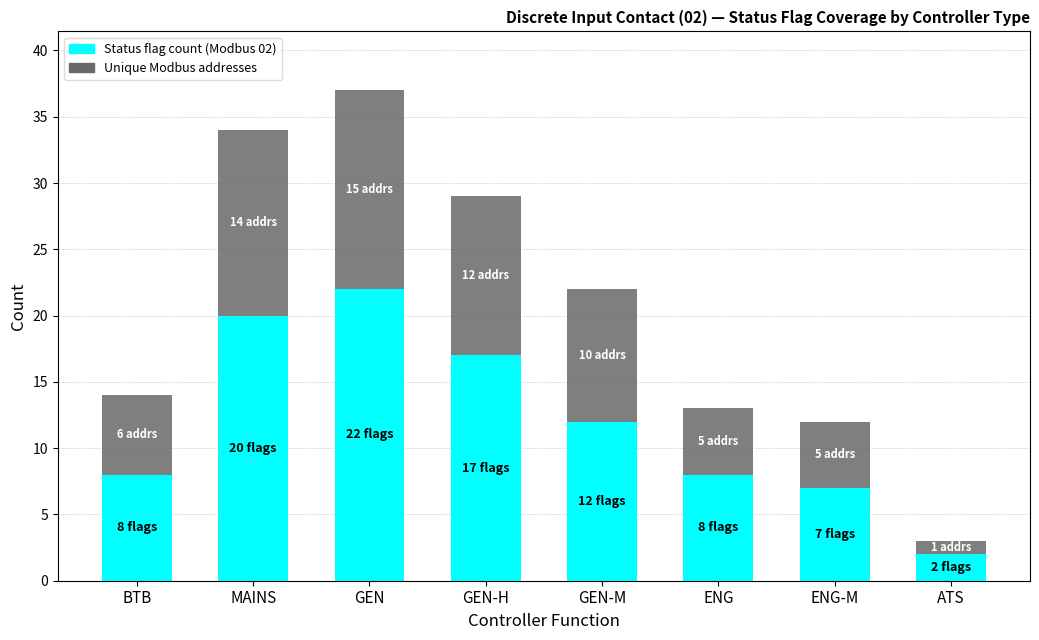

What is the sum of all Status flag count (Modbus 02) values?

96